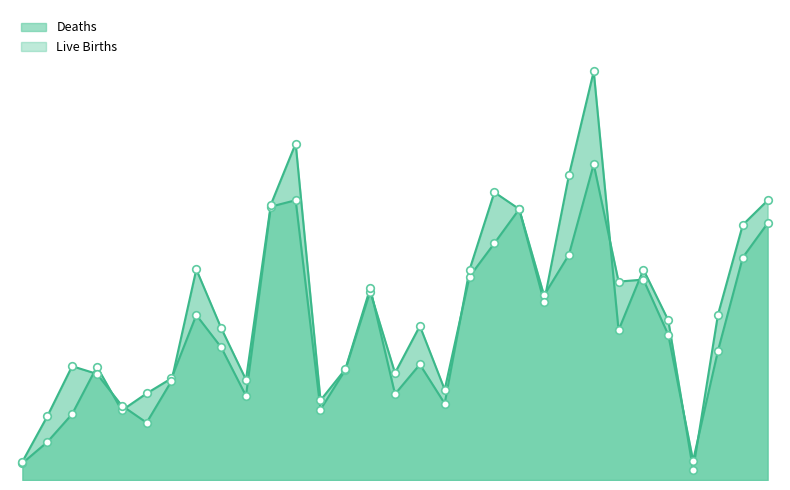

Which series contains the highest Y value?

Live Births